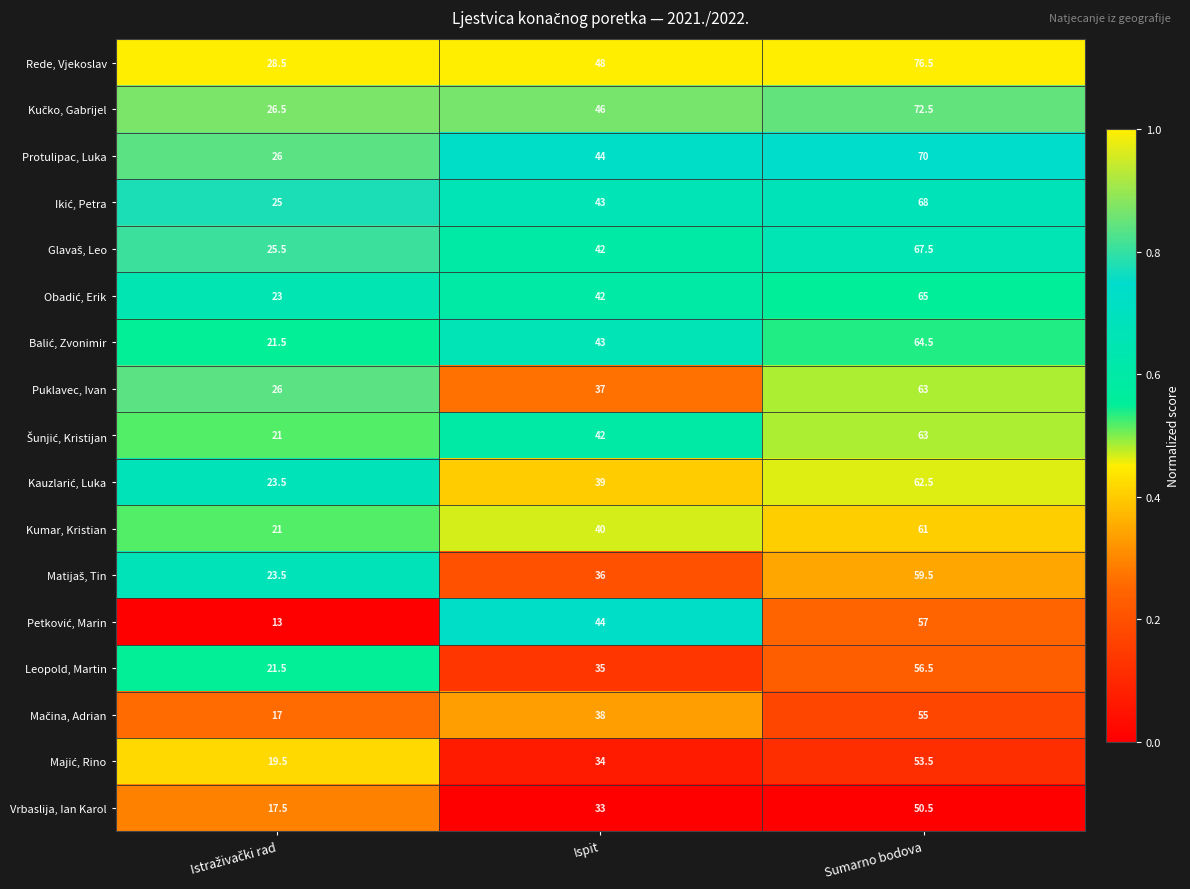

What is the average value of the Rede, Vjekoslav series?

51.0